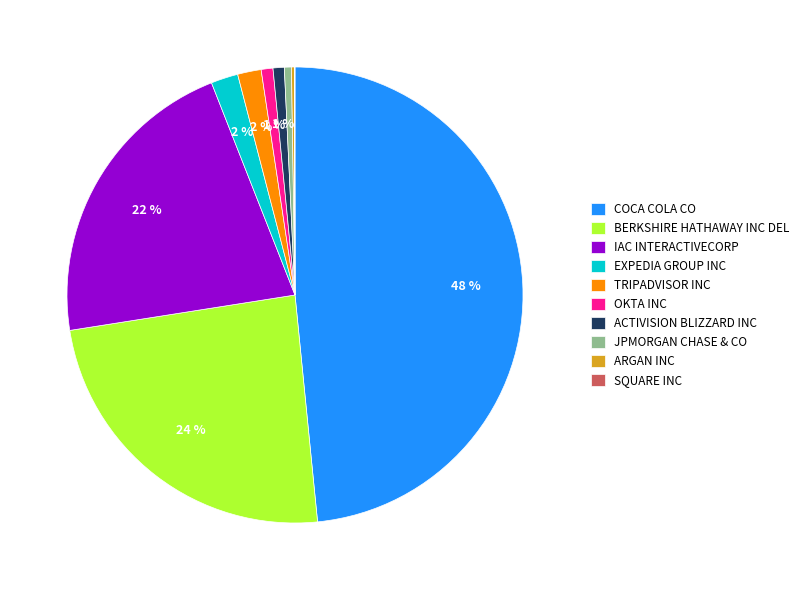

Which category has the biggest portion of the pie?

COCA COLA CO